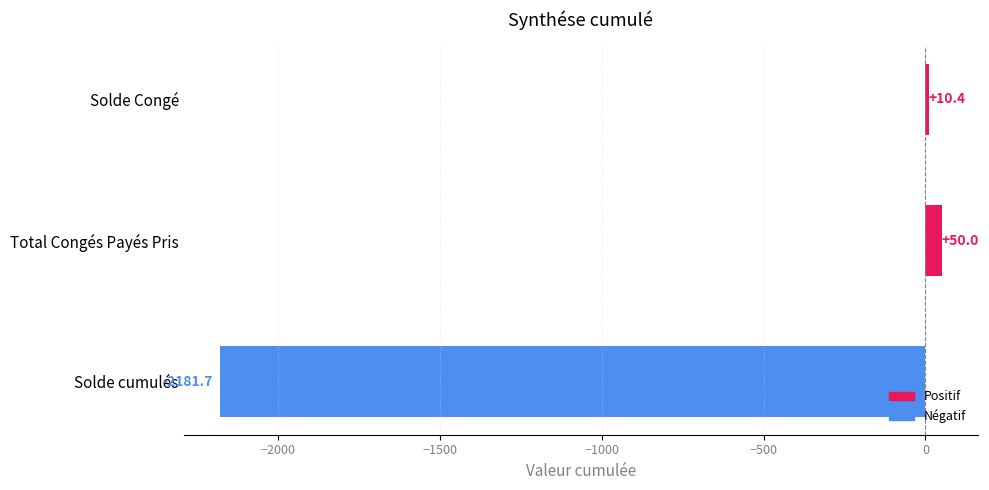

Are the bars horizontal?

Yes